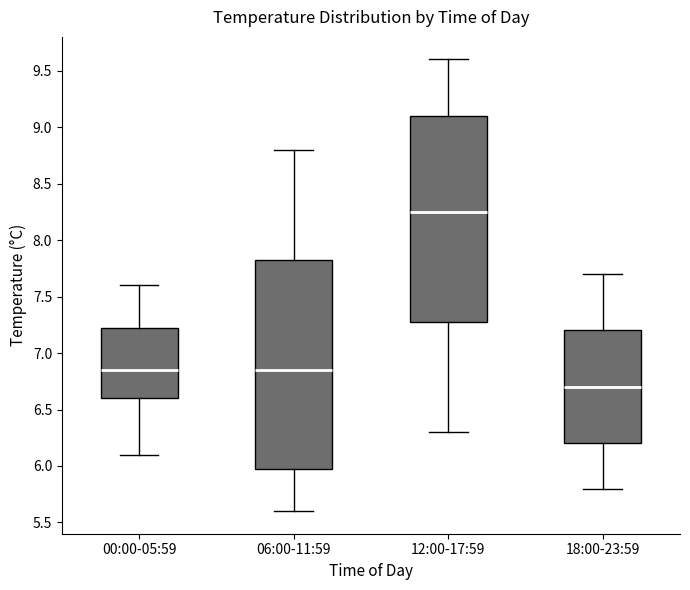

Which box has the highest median line?

12:00-17:59